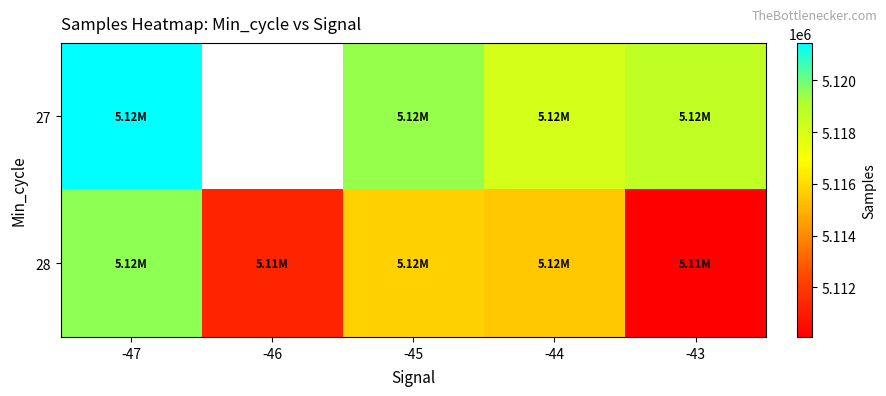

Between -46 and -47, which is larger?

-47